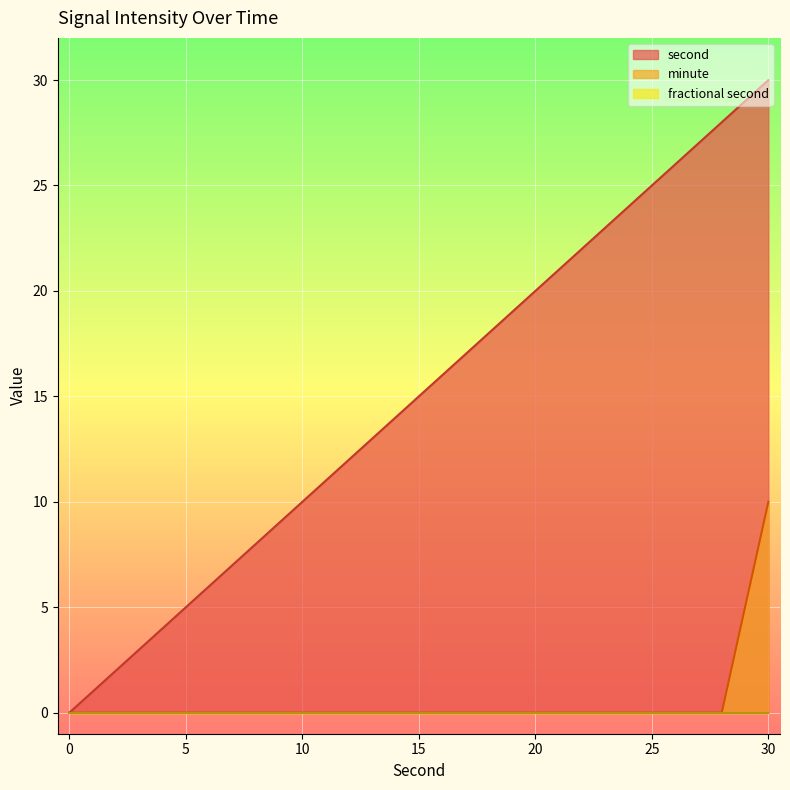

True or false: second has a value of 8 at 18.

False